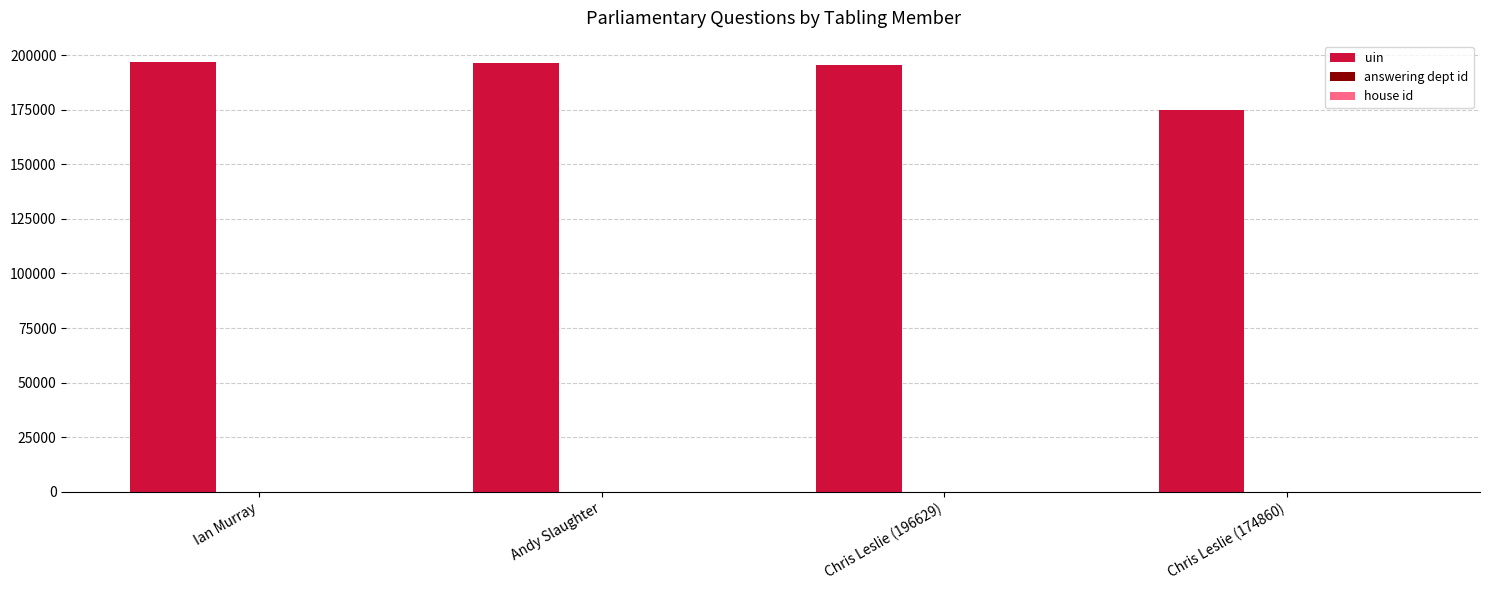

What is the sum of all uin values?

763842